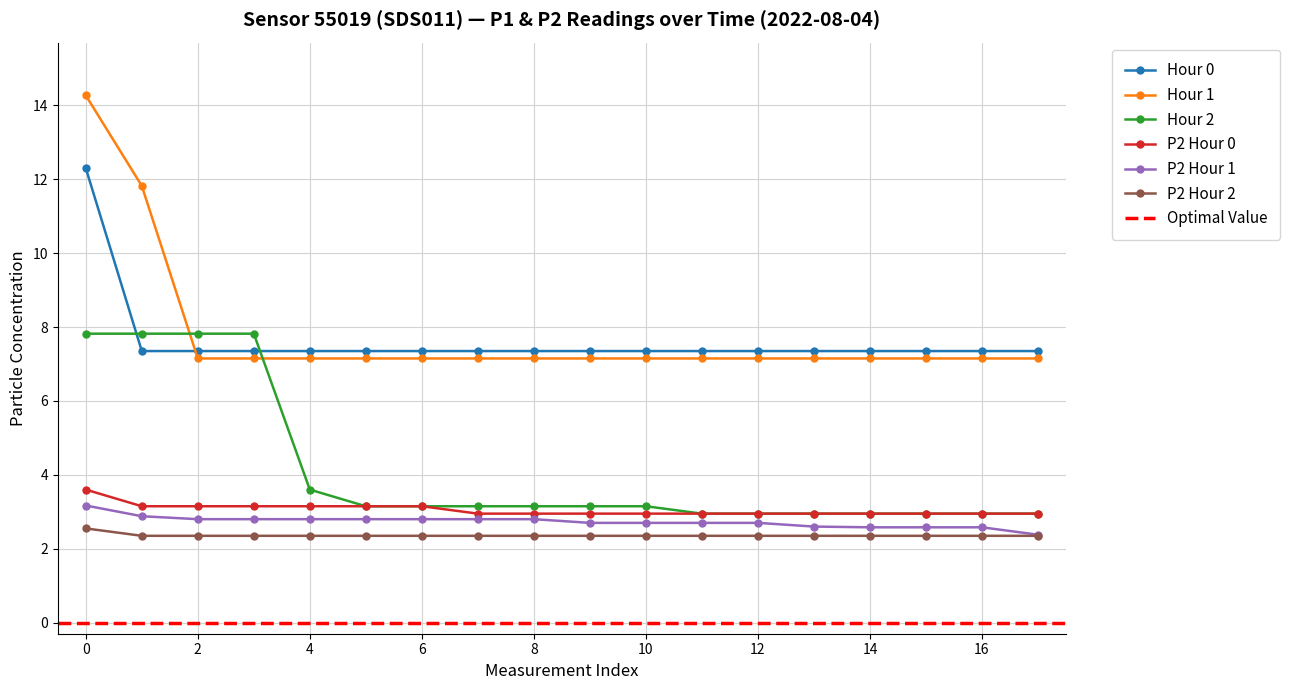

Which series ends up on top after the final intersection of P2 Hour 0 and P2 Hour 1?

P2 Hour 0